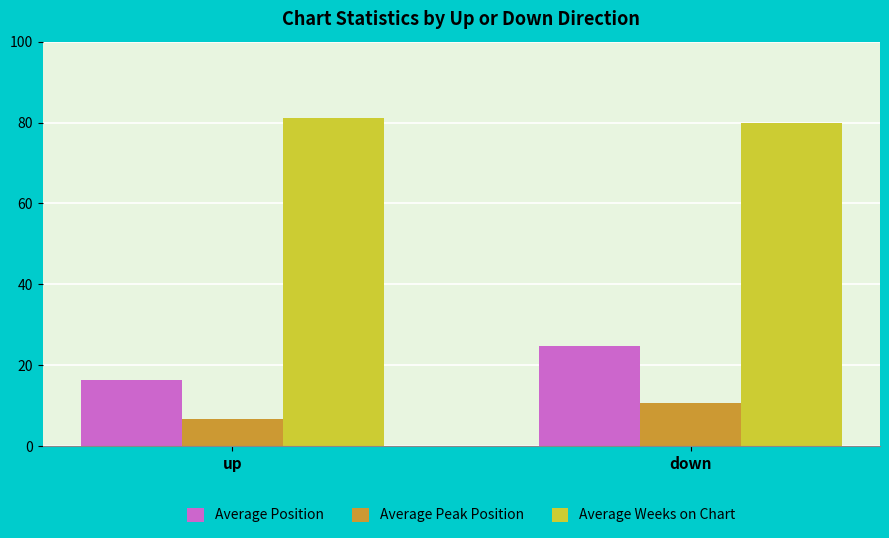

What is the value of the Average Weeks on Chart bar at the 1st from the left?

81.1